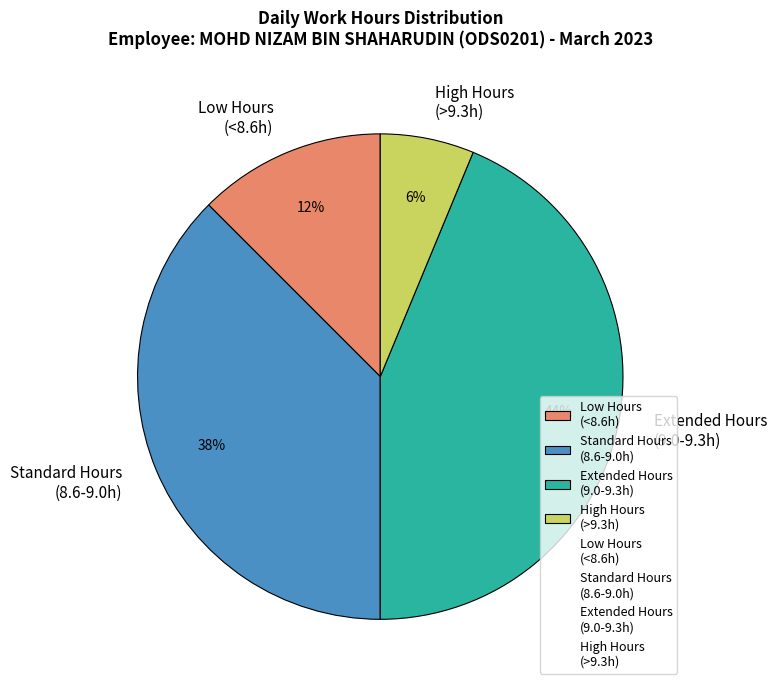

True or false: High Hours (>9.3h) accounts for 6% of the total.

True